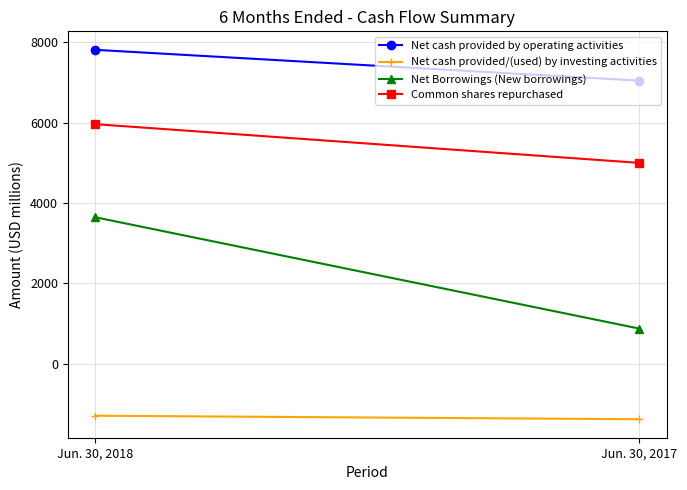

At which category is the sum across all series the highest?

Jun. 30, 2018